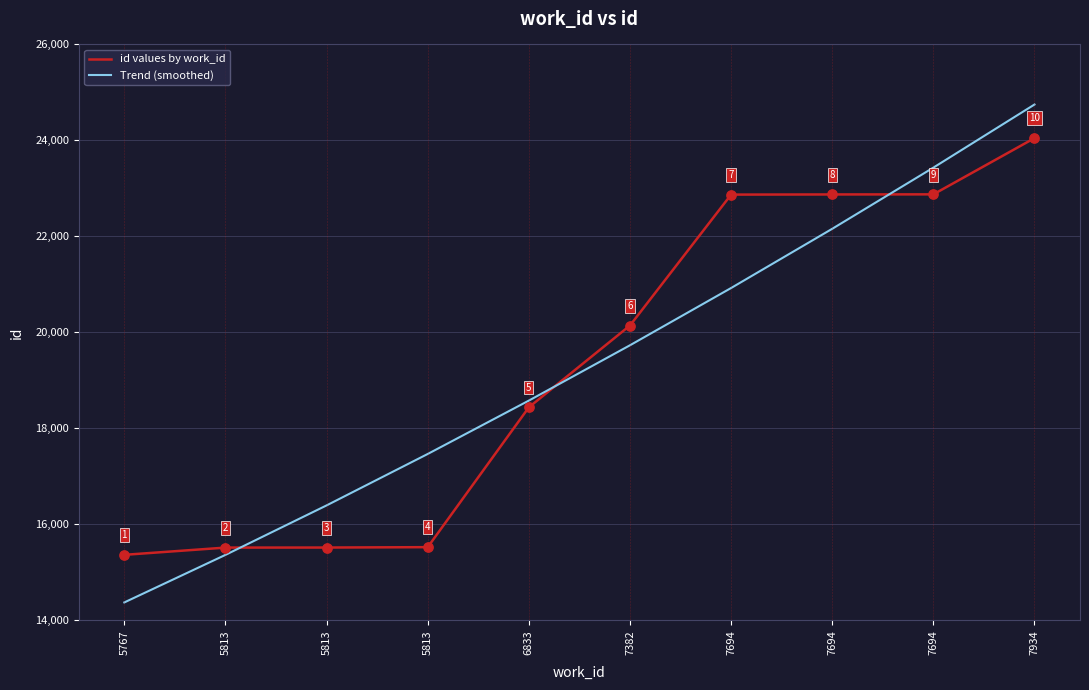

How many lines are shown in the chart?

2